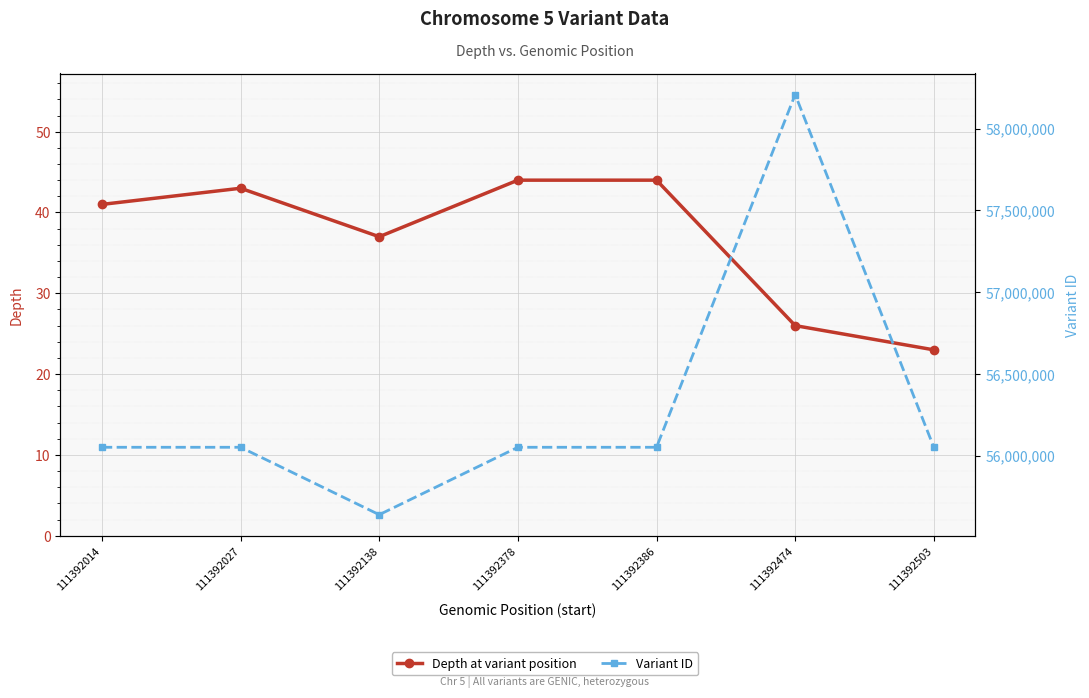

What value does the Variant ID series have at 111392386, to the nearest 100?

56051500